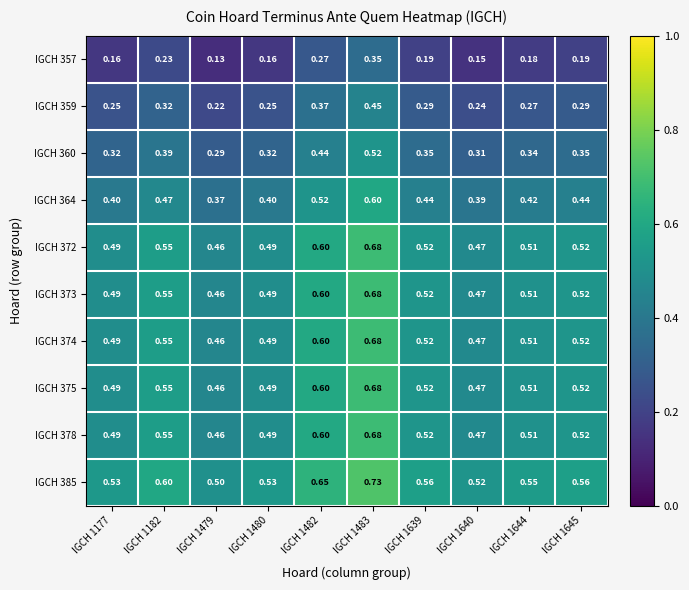

Is the value of IGCH 360 at IGCH 1182 greater than the value of IGCH 359 at IGCH 1482?

Yes